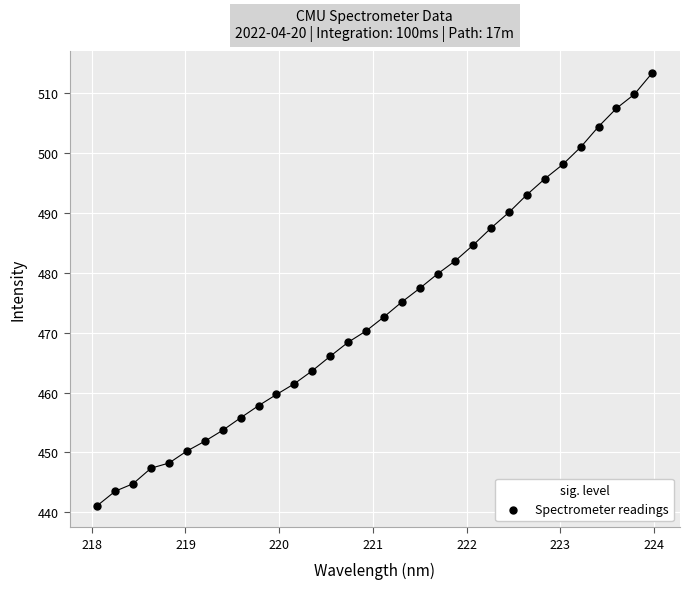

What is the range of Y values (max minus min)?

72.3